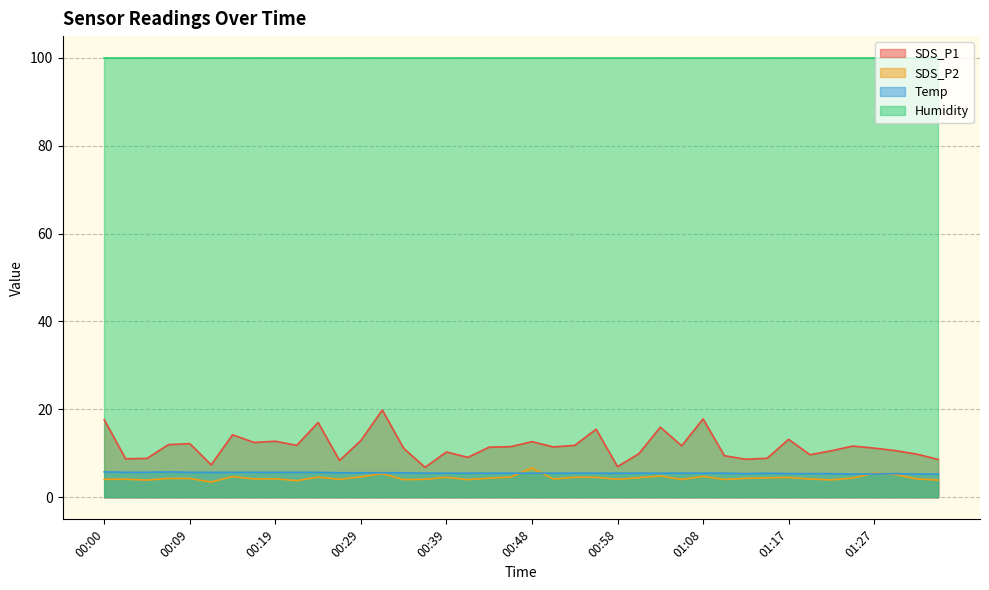

Which series has the largest total across all categories?

Humidity